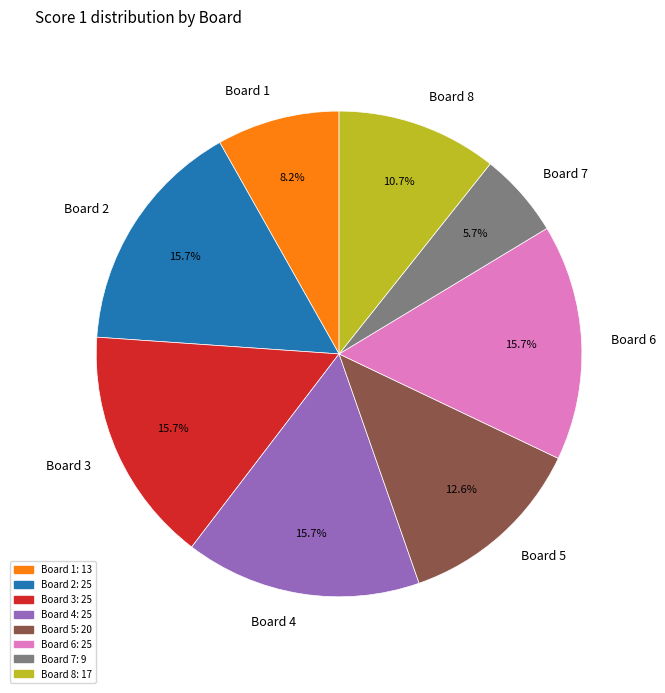

Is Board 3 the majority of the pie?

No